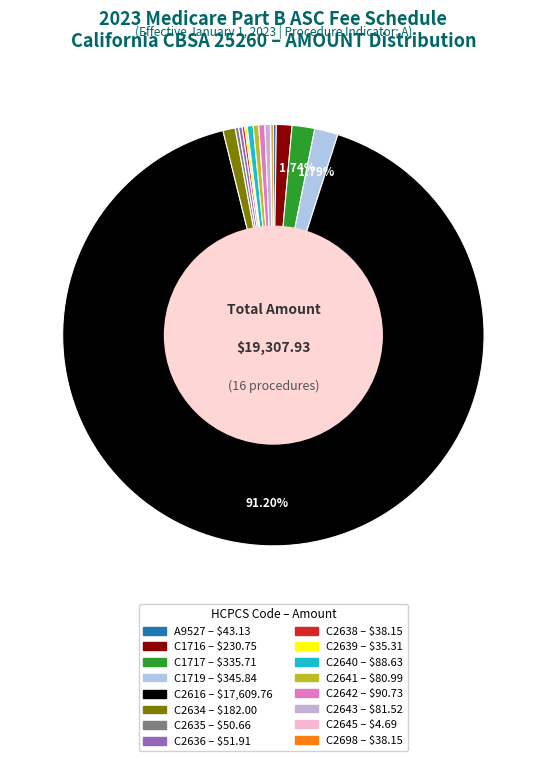

Count the number of slices in the pie.

16